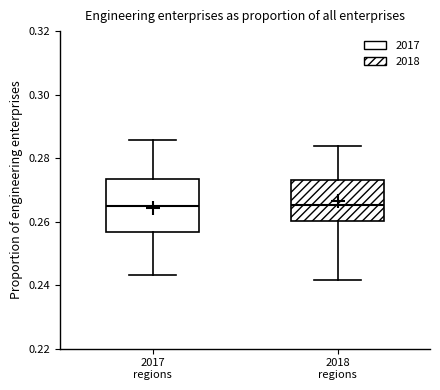

Comparing the boxes themselves (not the whiskers), which one is the tallest?

2017 regions